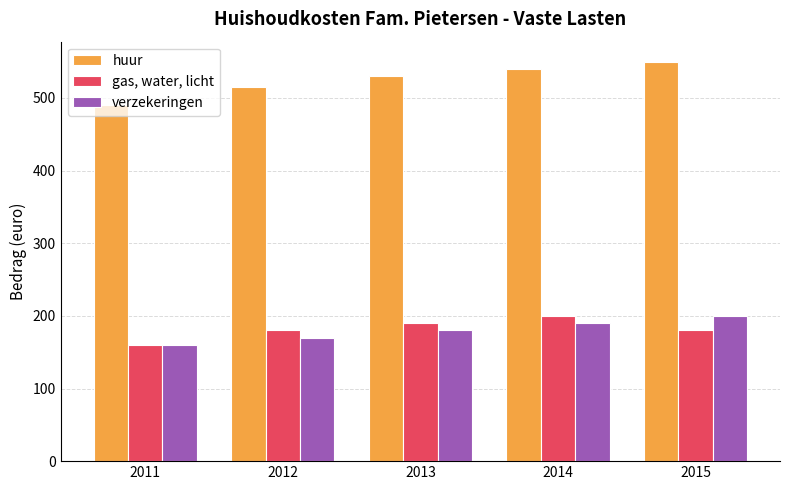

Are the bars grouped side by side (vs. stacked)?

Yes